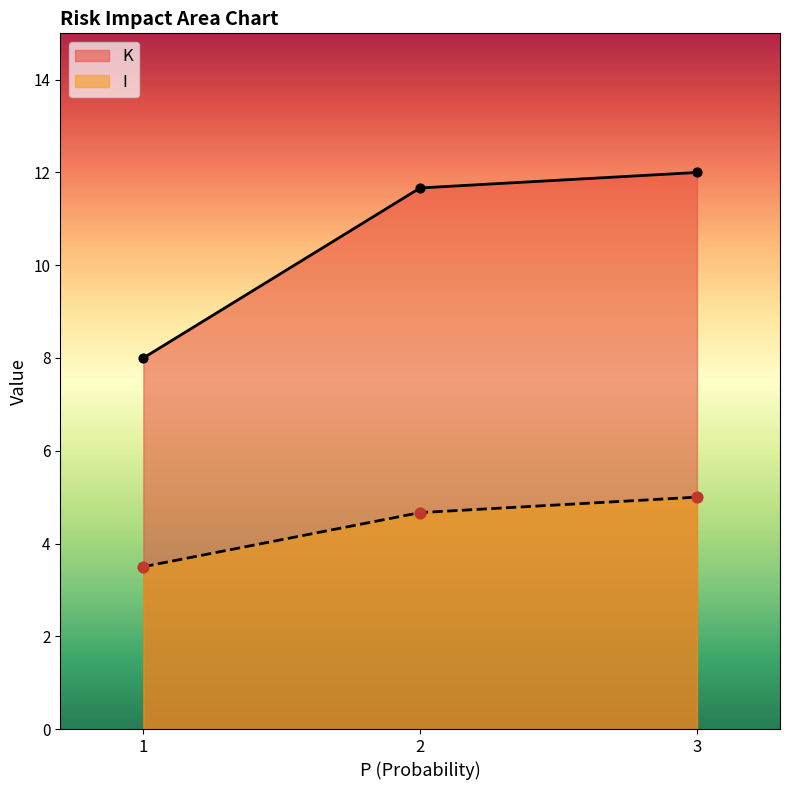

Which series has the largest total across all categories?

K